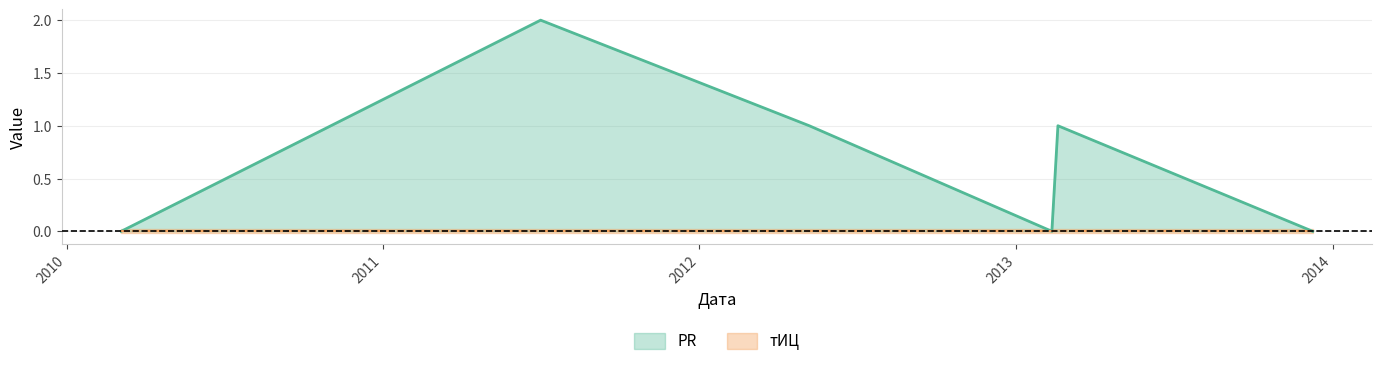

Where does the data first go above 1?

2011-07-02